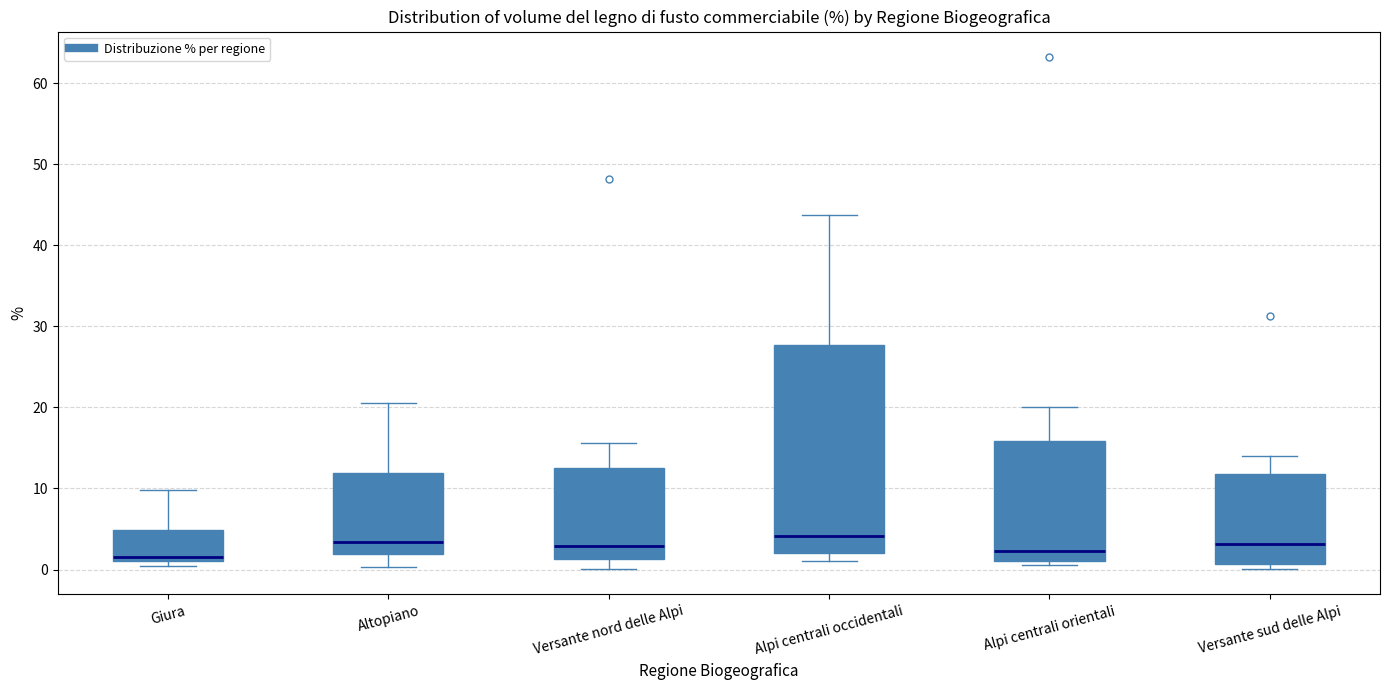

Reading left to right, read every box against the y-axis: the position of its median line, the range the box covers, and the ends of its whiskers. The values are not printed on the chart, so give them approximately, as read against the axis.

Giura: median 2, box 1 to 5, whiskers 1 (just below the box's lower edge) to 10
Altopiano: median 3, box 2 to 12, whiskers 0 to 21
Versante nord delle Alpi: median 3, box 1 to 13, whiskers 0 to 16
Alpi centrali occidentali: median 4, box 2 to 28, whiskers 1 to 44
Alpi centrali orientali: median 2, box 1 to 16, whiskers 1 (just below the box's lower edge) to 20
Versante sud delle Alpi: median 3, box 1 to 12, whiskers 0 to 14